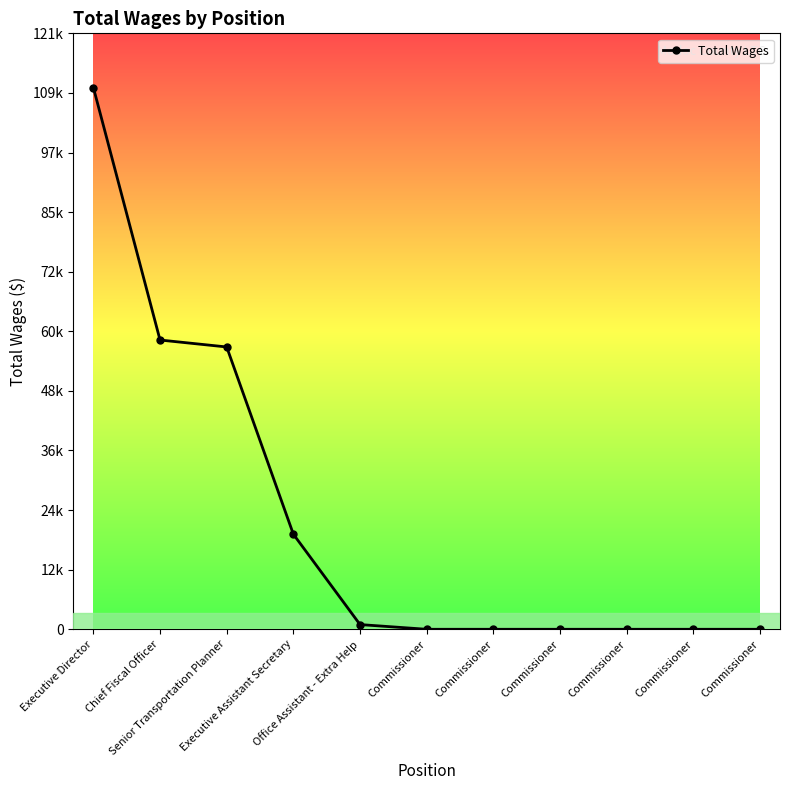

What is the change in value from Executive Assistant Secretary to Commissioner?

-19391